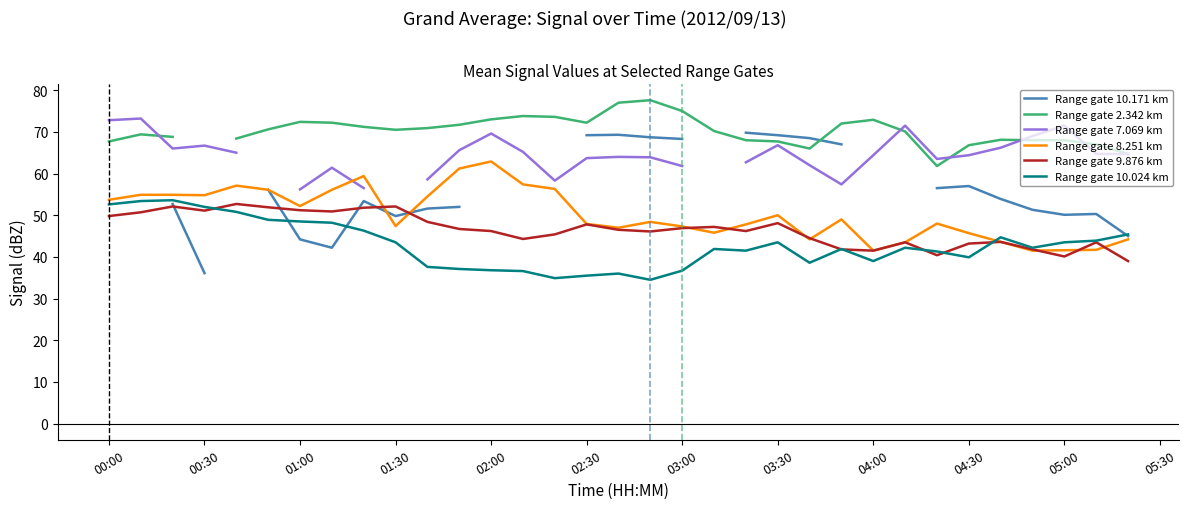

What is the value of the Range gate 7.069 km point at the 22nd from the left?

66.8